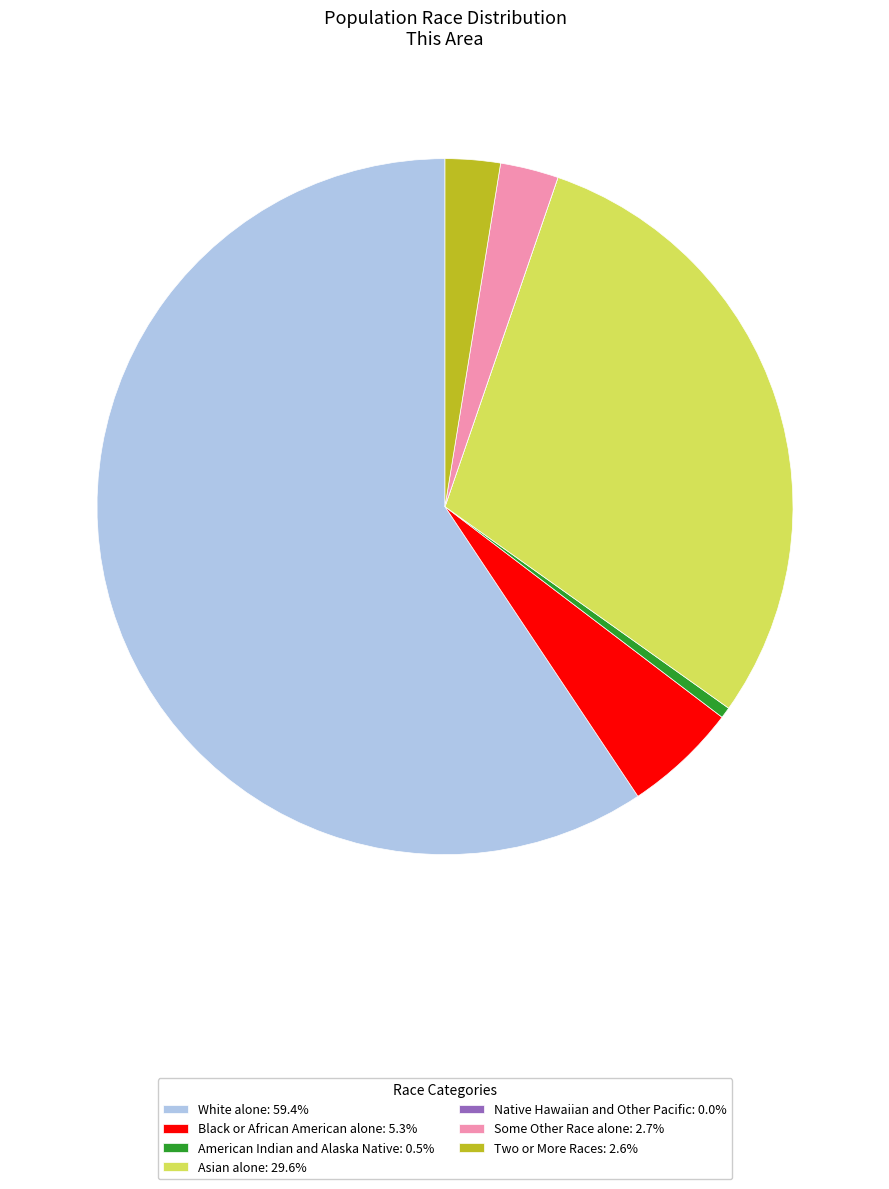

Is there any slice that represents more than half of the pie?

Yes